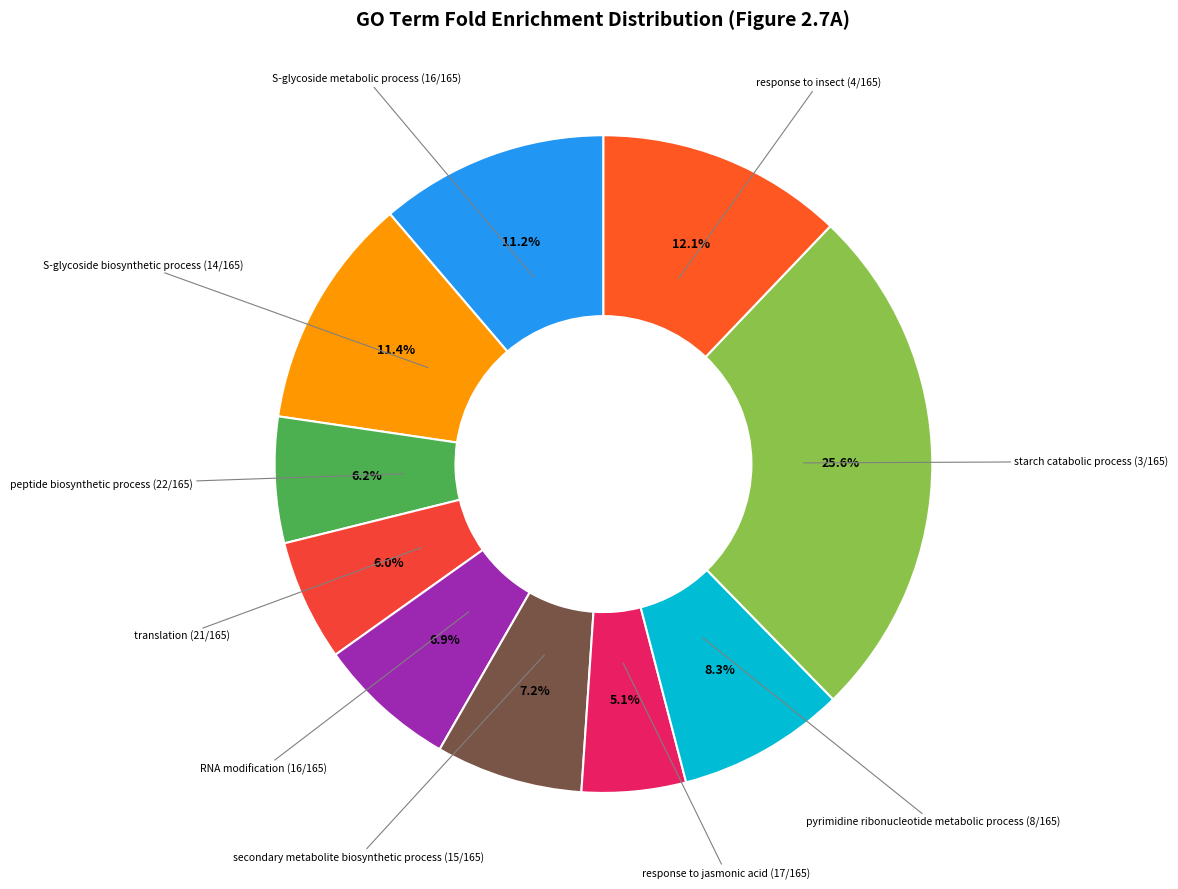

Is there any slice that represents more than half of the pie?

No